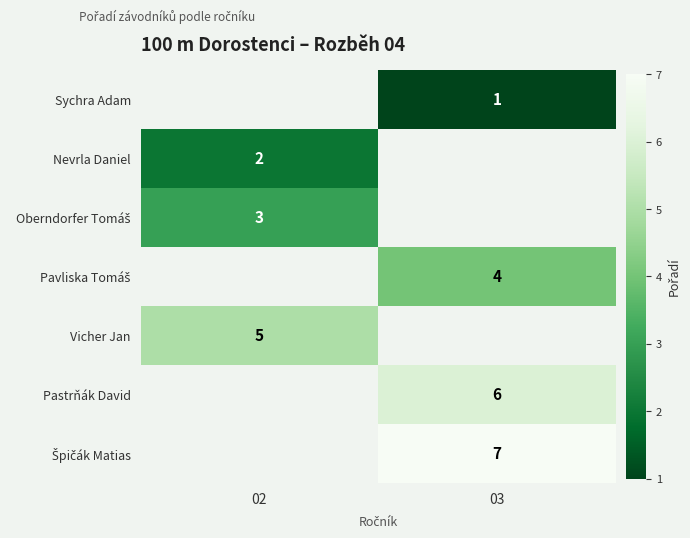

The value of Vicher Jan at 02 is 5. True or false?

True